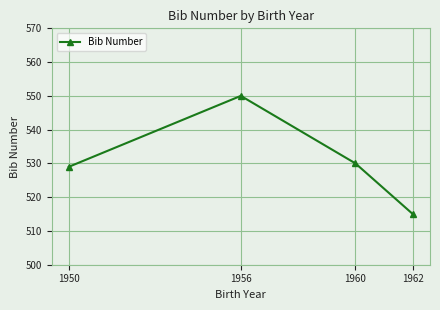

True or false: there are more than 1 points higher than both neighbors.

False